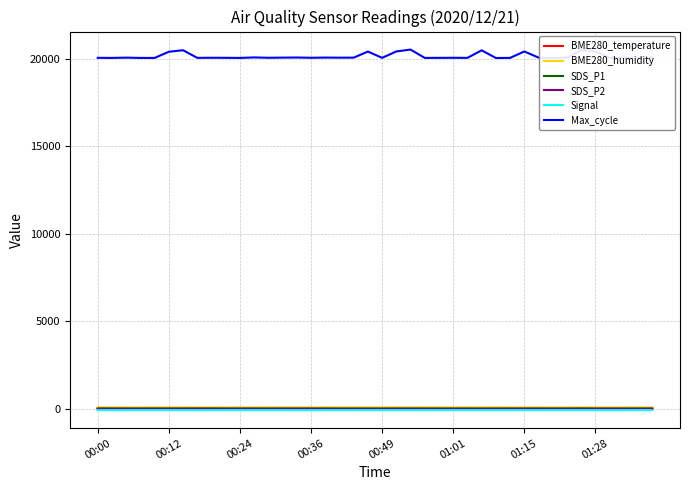

True or false: Max_cycle and BME280_temperature intersect in this chart.

False